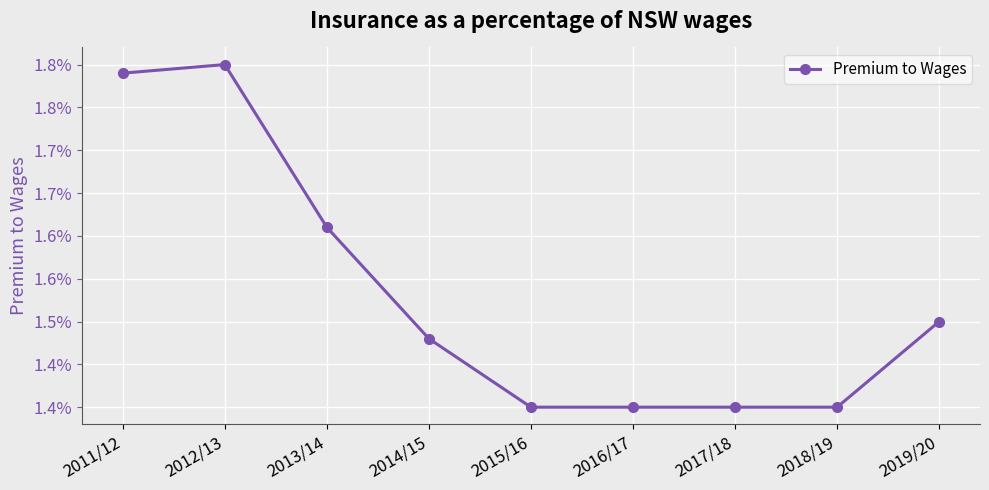

Which label corresponds to the smallest value in the chart?

2015/16